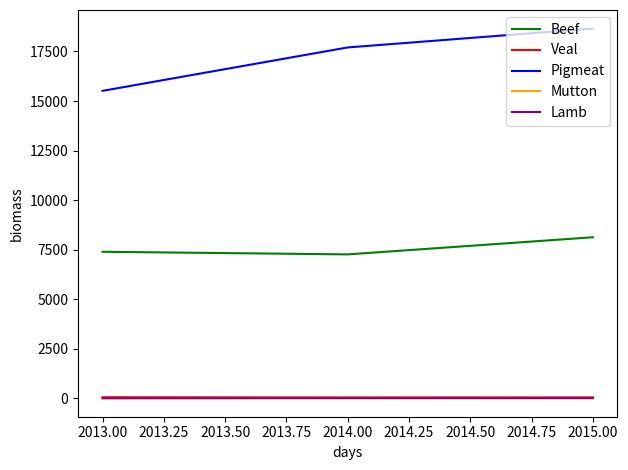

Which series has the largest range (max minus min)?

Pigmeat